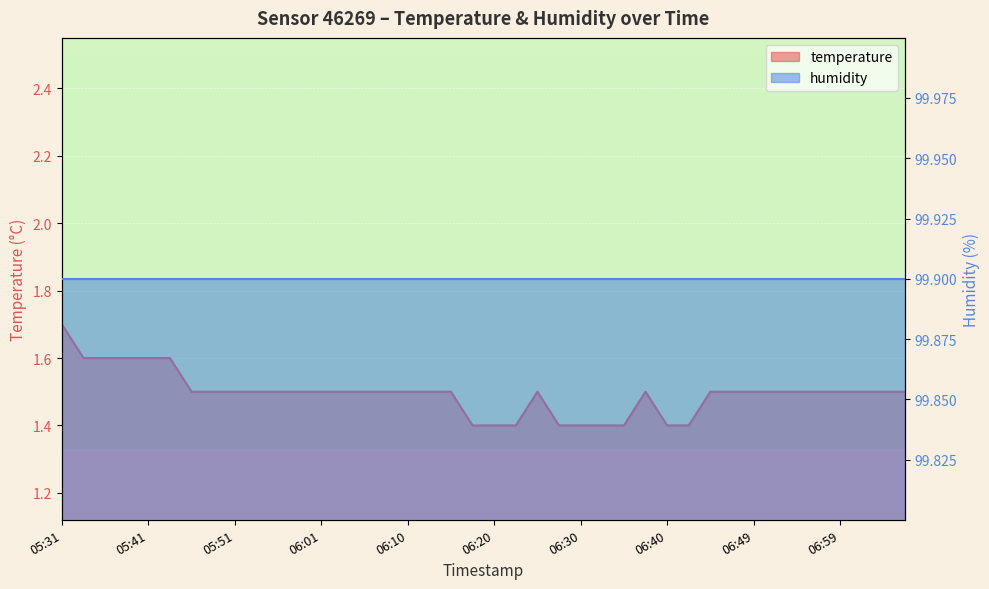

Reading right to left, transcribe all the data shown in this chart.

07:06=1.5	07:04=1.5	07:02=1.5	06:59=1.5	06:57=1.5	06:54=1.5	06:52=1.5	06:49=1.5	06:47=1.5	06:44=1.5	06:42=1.4	06:40=1.4	06:37=1.5	06:35=1.4	06:32=1.4	06:30=1.4	06:27=1.4	06:25=1.5	06:23=1.4	06:20=1.4	06:18=1.4	06:15=1.5	06:13=1.5	06:10=1.5	06:08=1.5	06:05=1.5	06:03=1.5	06:01=1.5	05:58=1.5	05:56=1.5	05:53=1.5	05:51=1.5	05:48=1.5	05:46=1.5	05:43=1.6	05:41=1.6	05:38=1.6	05:36=1.6	05:33=1.6	05:31=1.7